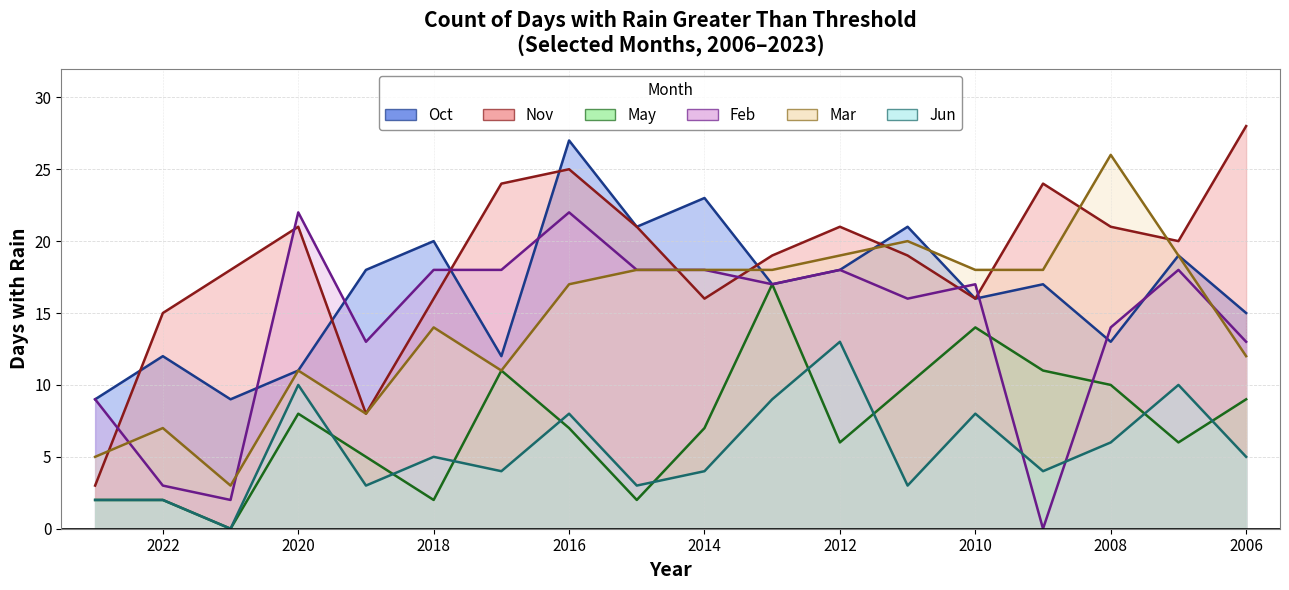

What are all the series names shown in the legend?

Oct, May, Feb, Mar, Nov, Jun